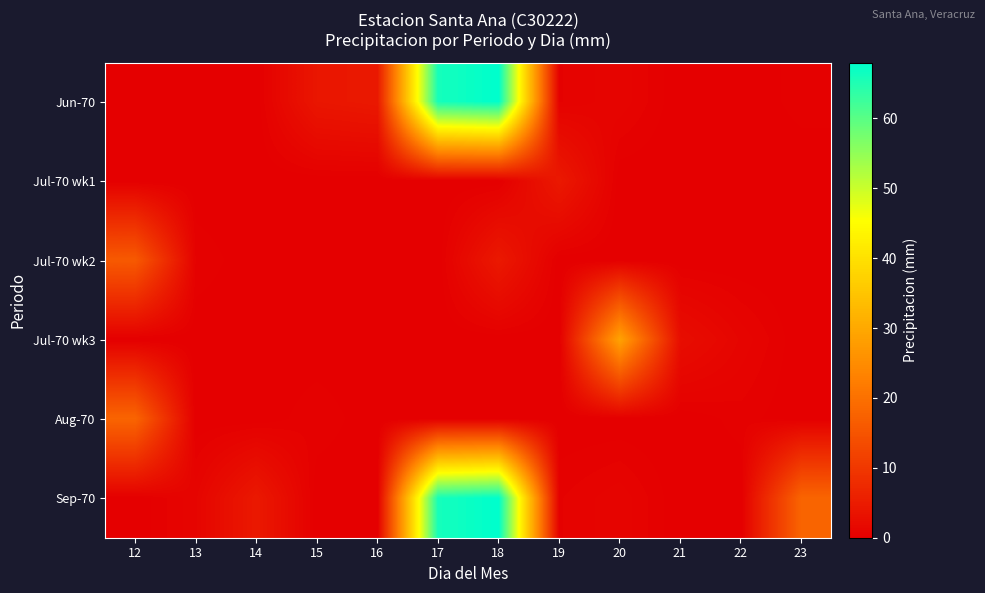

How many series are shown in this chart?

6